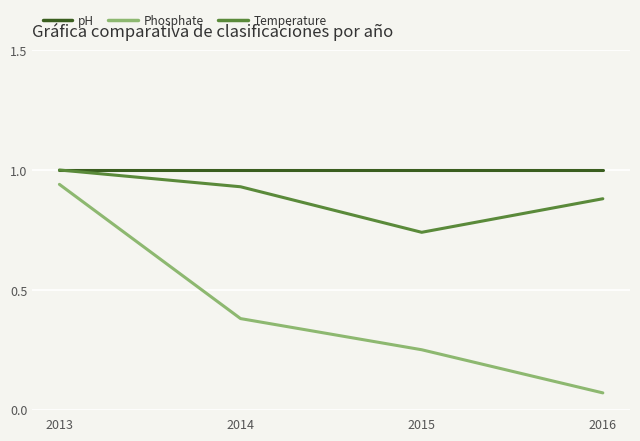

Which series has the largest range (max minus min)?

Phosphate